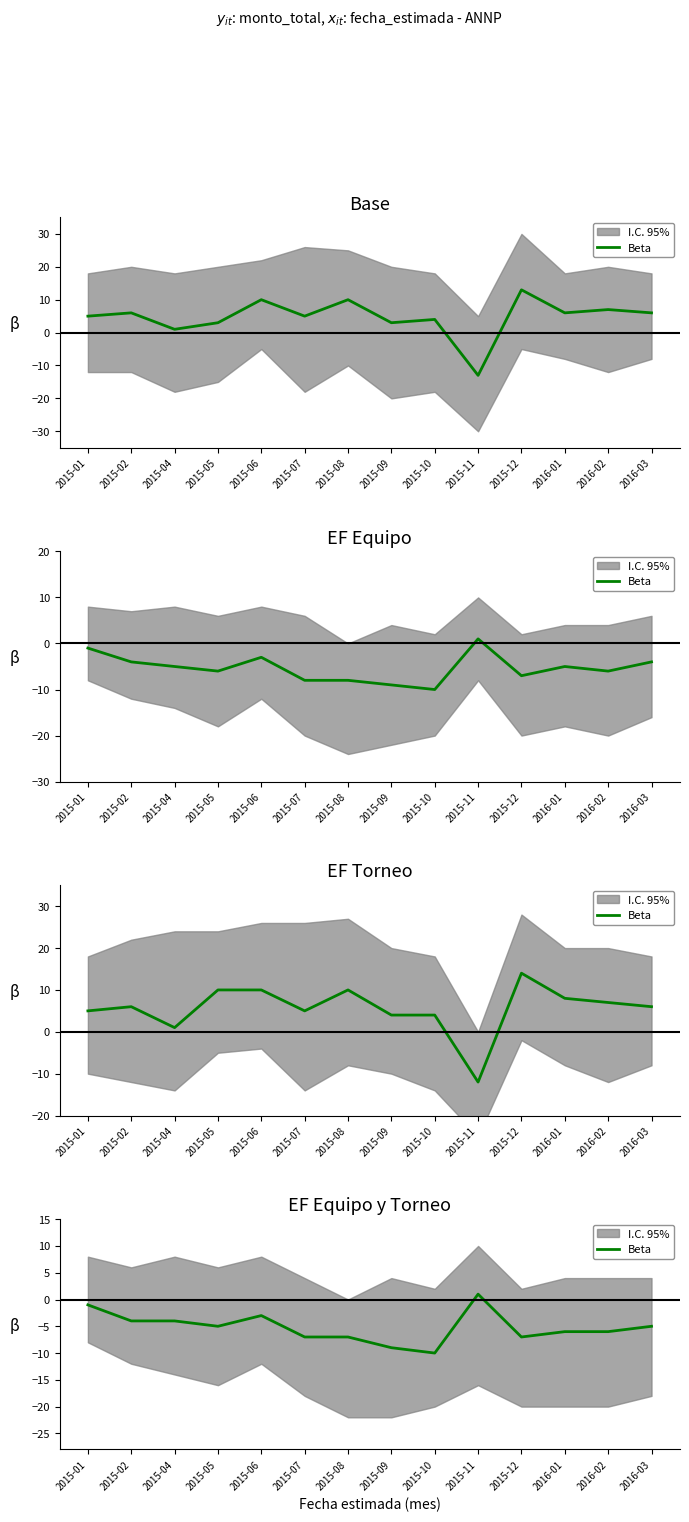

Rank the categories by value from highest to lowest.

2015-11, 2015-01, 2015-06, 2015-02, 2015-04, 2015-05, 2016-03, 2016-01, 2016-02, 2015-07, 2015-08, 2015-12, 2015-09, 2015-10